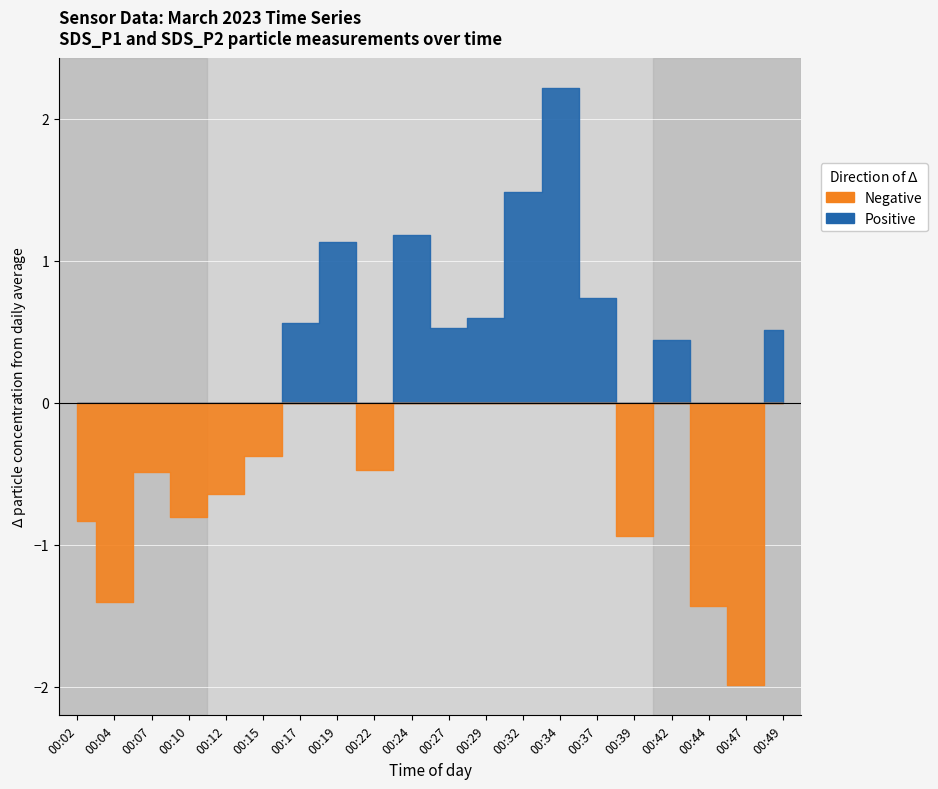

True or false: SDS_P1 and SDS_P2 intersect in this chart.

False